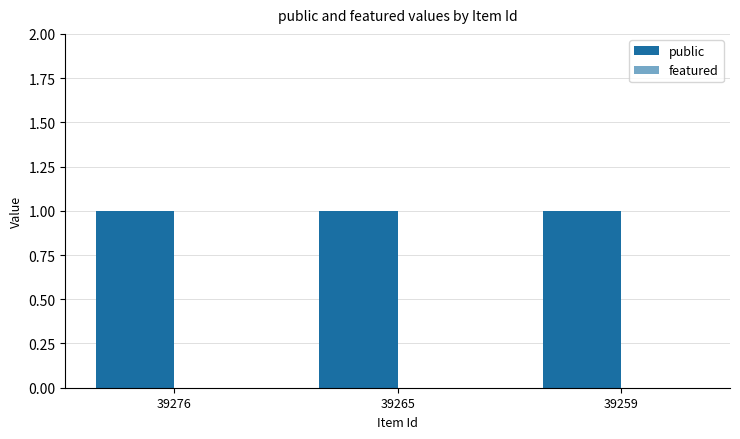

How many bars are there in each group?

2